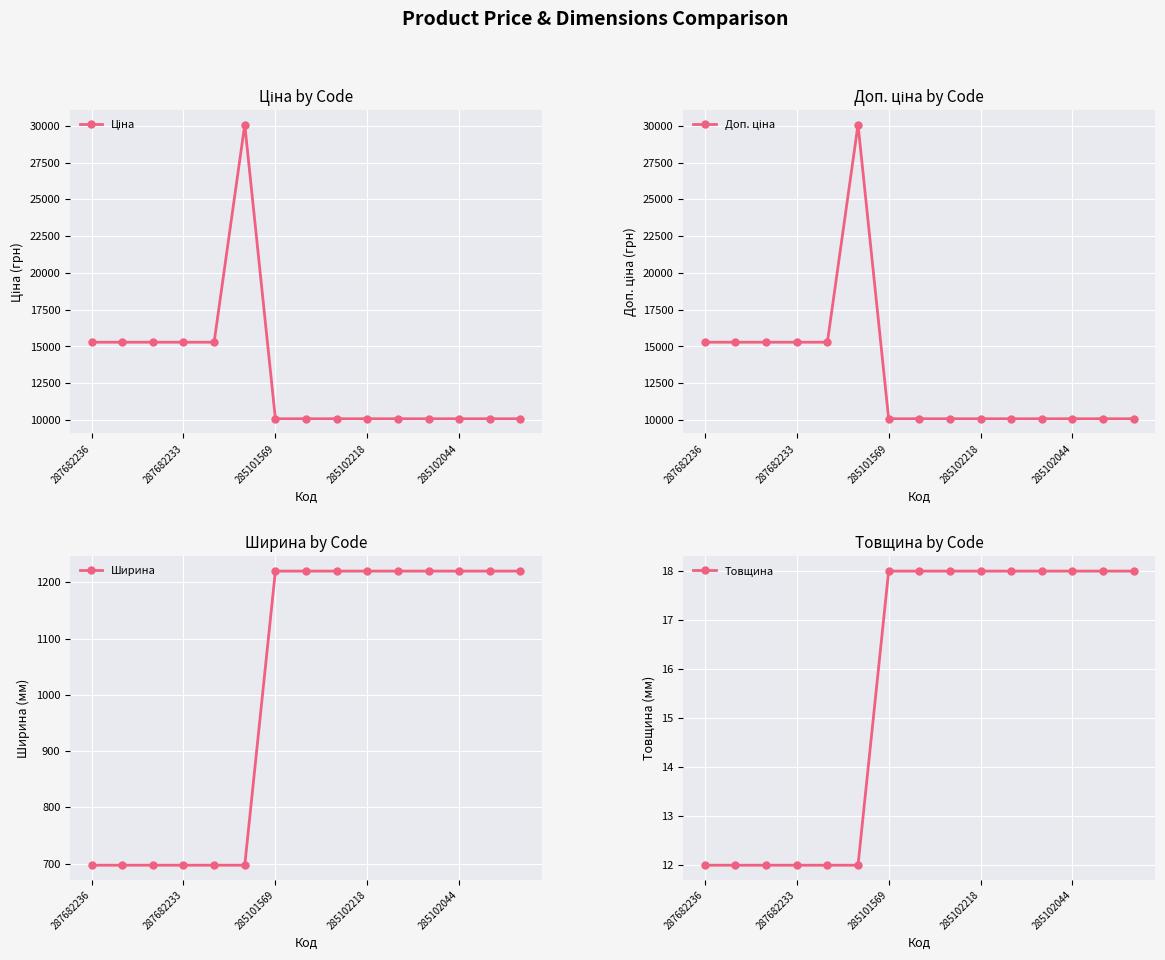

True or false: Доп. ціна has more than 1 interior local peaks.

False